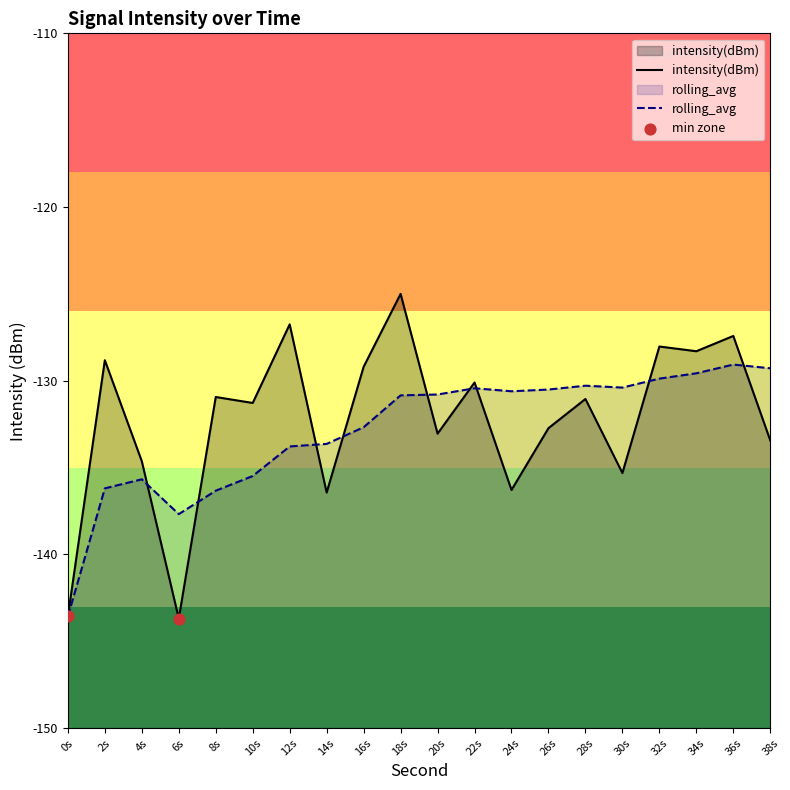

Which series has the largest Y range (max minus min)?

intensity(dBm)